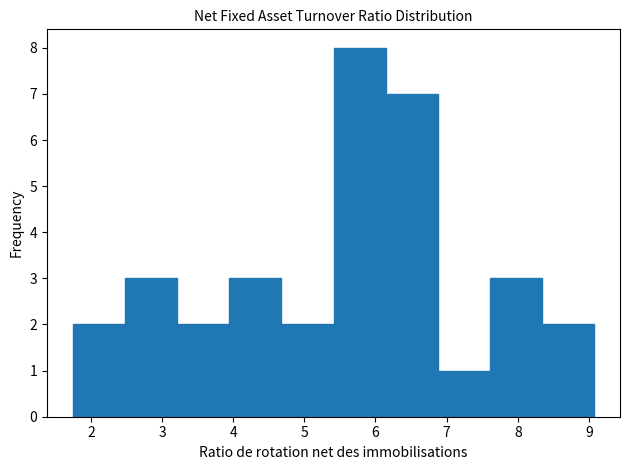

How tall is the bar that spans 2.5 to 3.2 on the x-axis? Neither the bar edges nor the heights are printed on the chart, so give them approximately, as read against the axes.

3